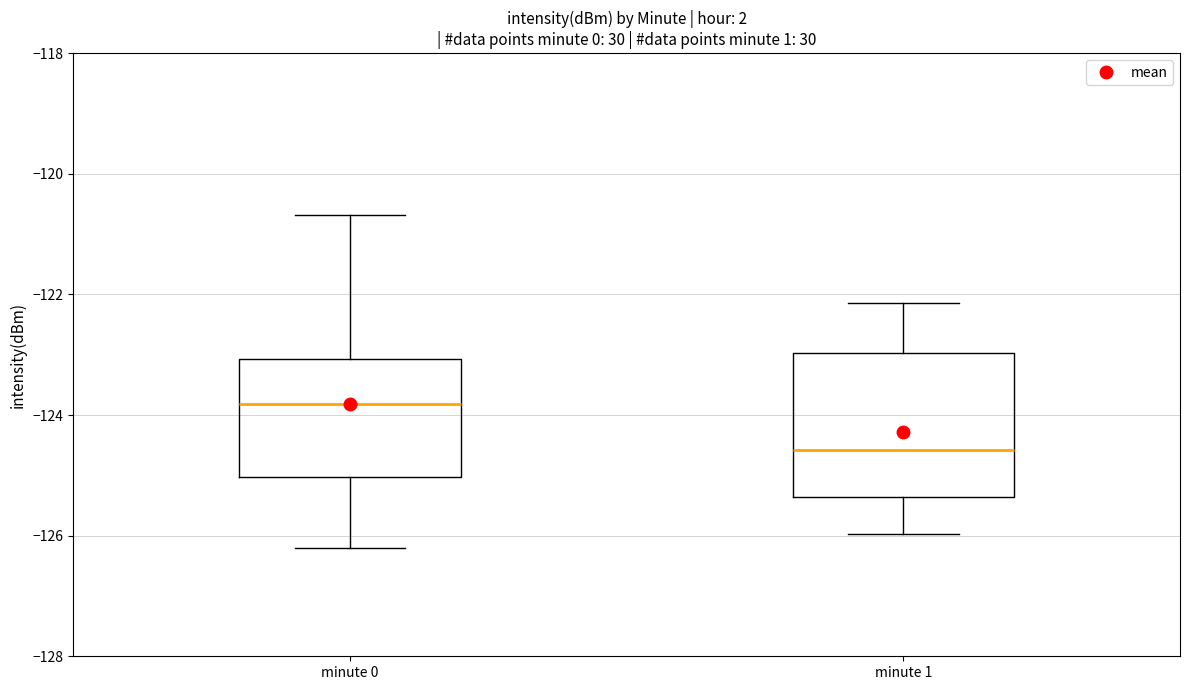

Reading left to right, read every box against the y-axis: the position of its median line, the range the box covers, and the ends of its whiskers. The values are not printed on the chart, so give them approximately, as read against the axis.

minute 0: median -123.8, box -125.0 to -123.0, whiskers -126.2 to -120.6
minute 1: median -124.6, box -125.4 to -123.0, whiskers -126.0 to -122.2